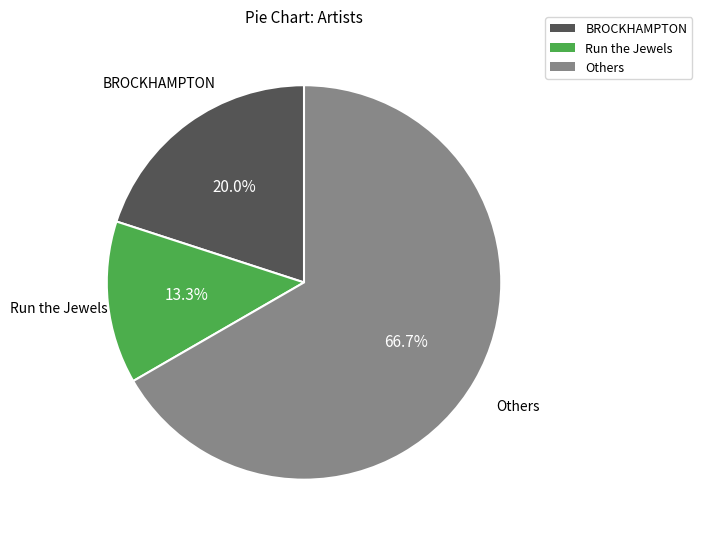

What percentage is NOT represented by Run the Jewels?

86.7%